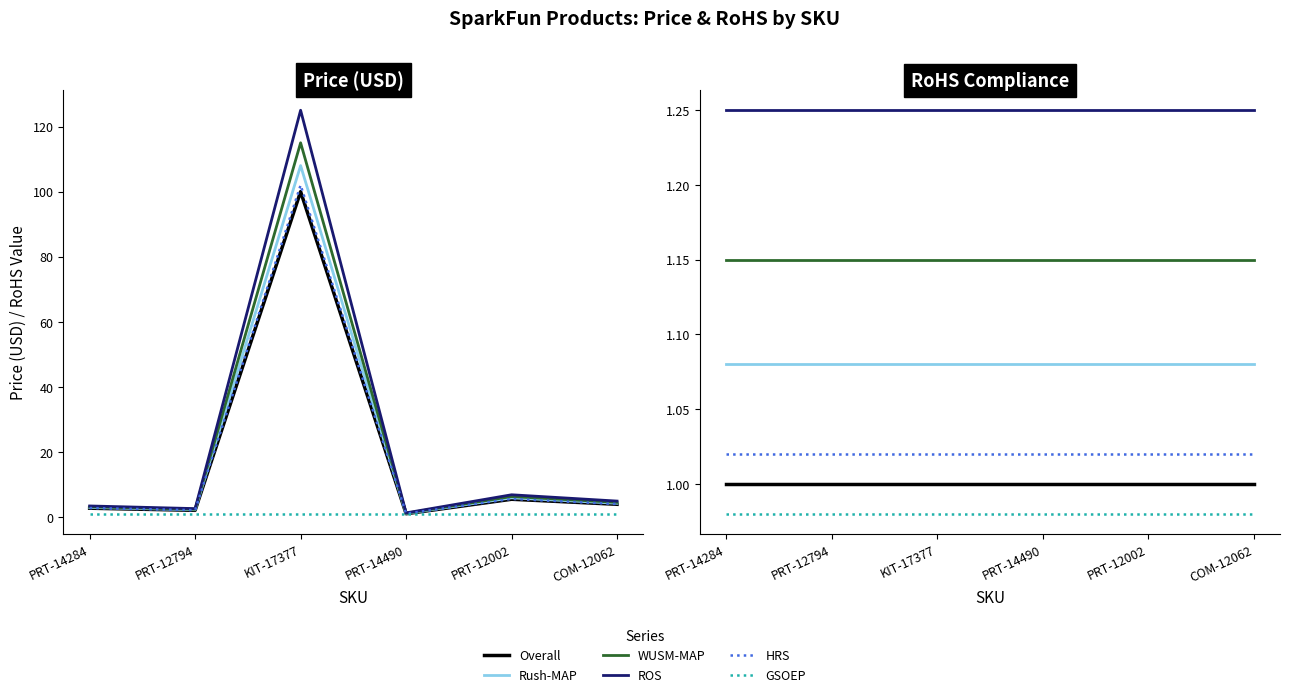

What is the label of the 3rd point from the left?

KIT-17377